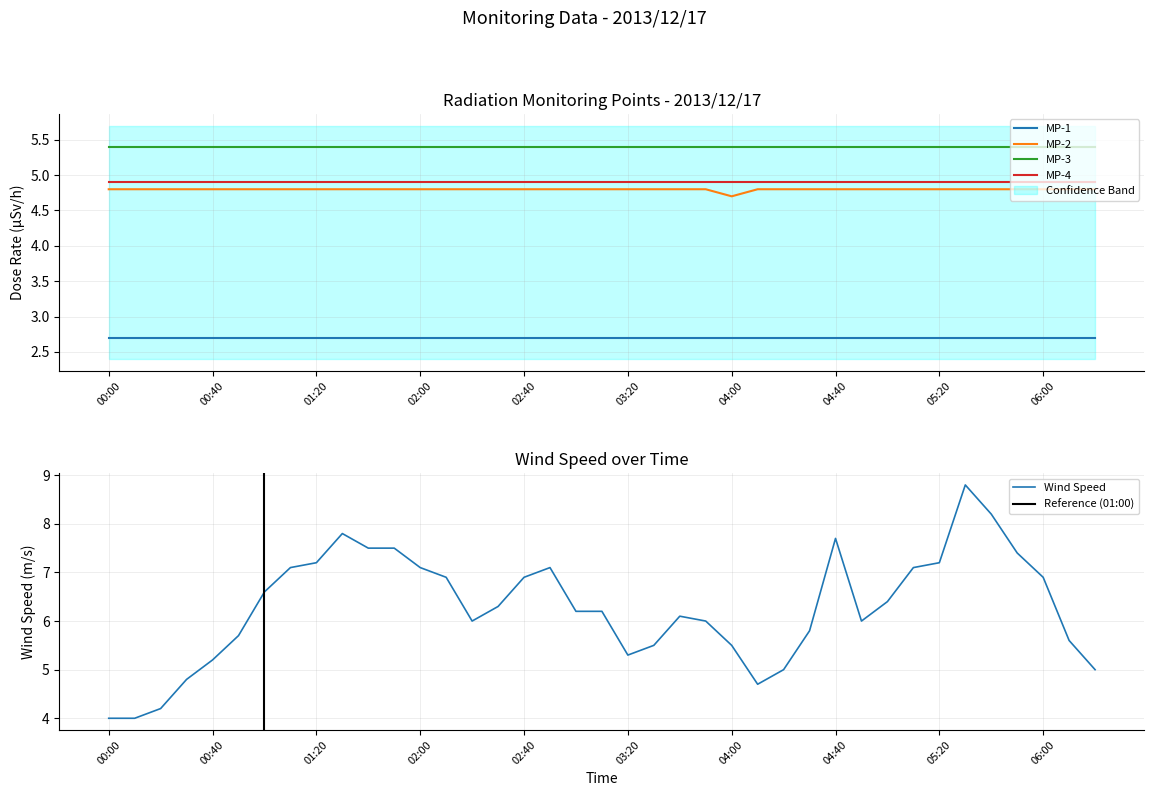

What is the minimum value for MP-2?

4.7